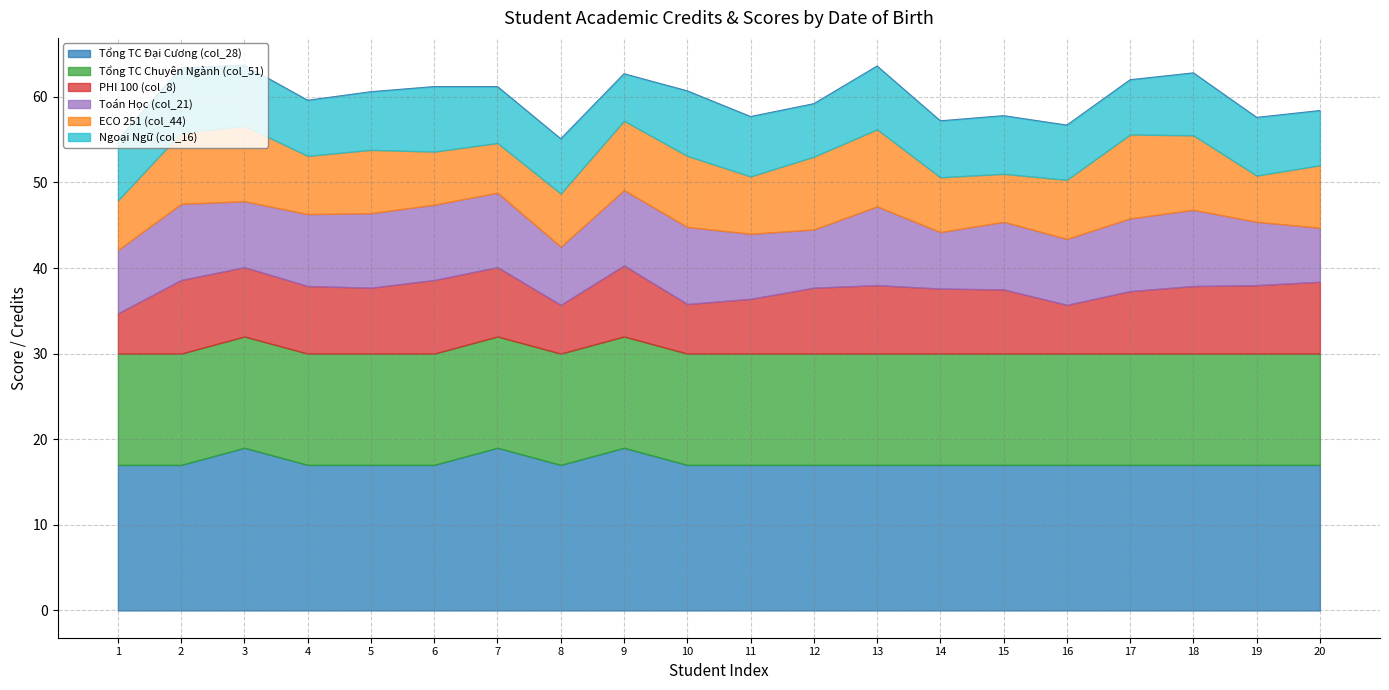

What is the maximum value for Tổng TC Đại Cương (col_28)?

19.0